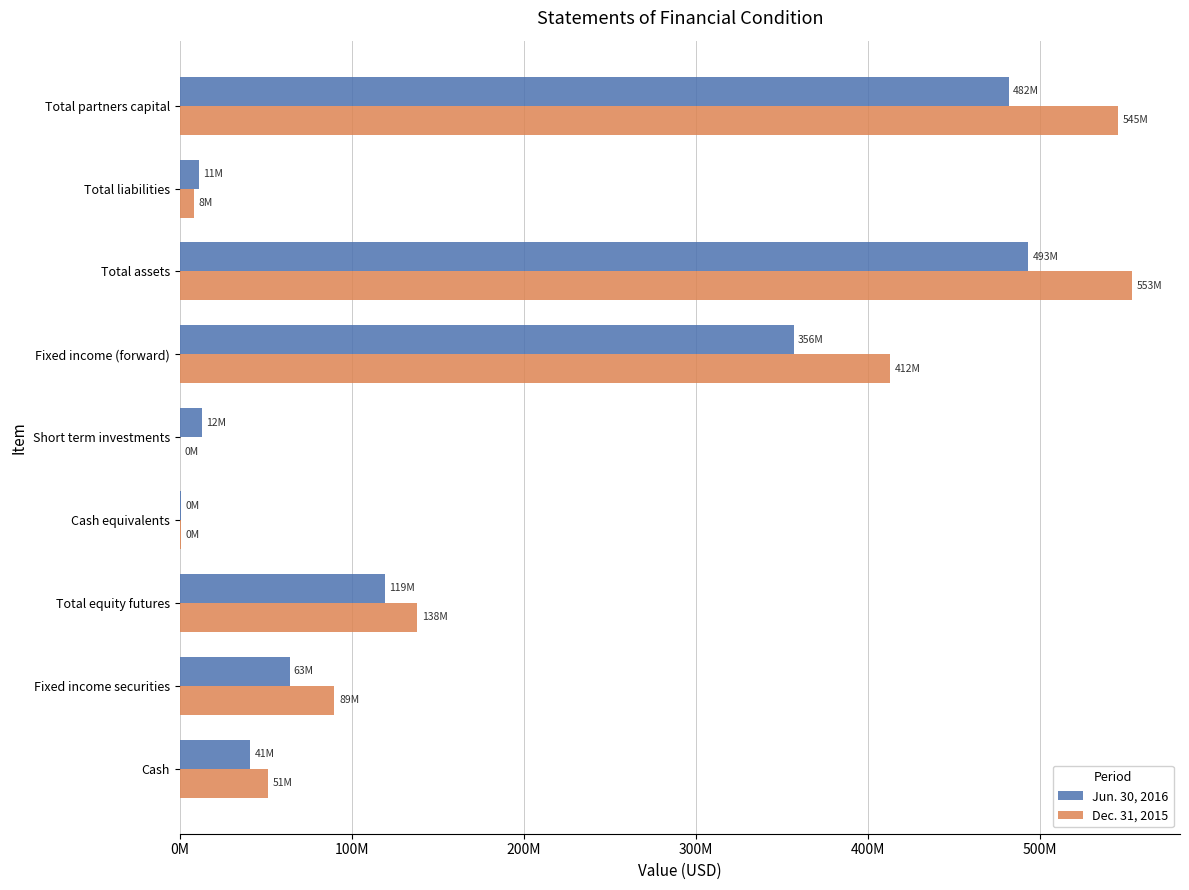

What is the lowest value of the Dec. 31, 2015 series?

1939